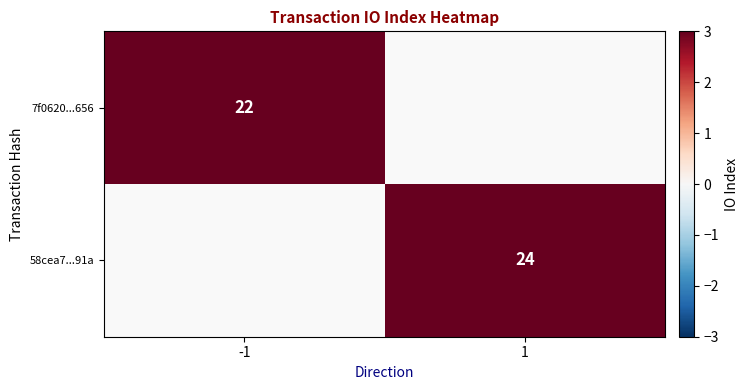

The 58cea7...91a series shows 24 at 1. True or false?

True